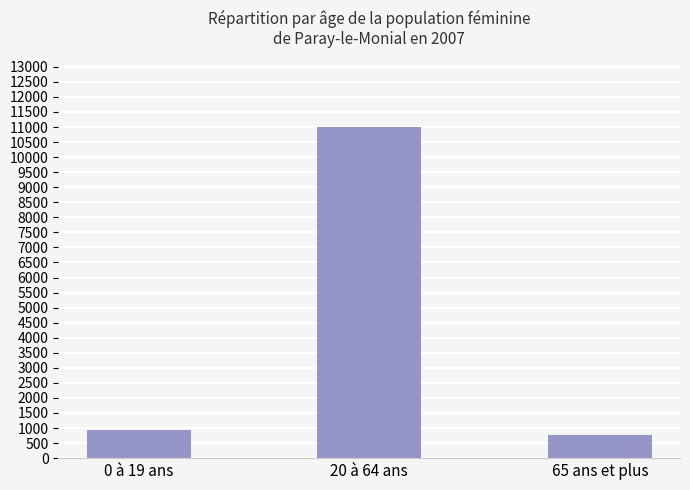

What is the maximum value shown in the chart?

11013